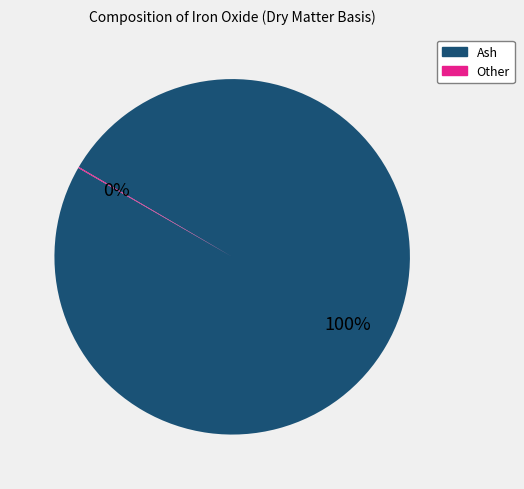

To the nearest percent, what is the difference between the largest and smallest slice percentages?

100%